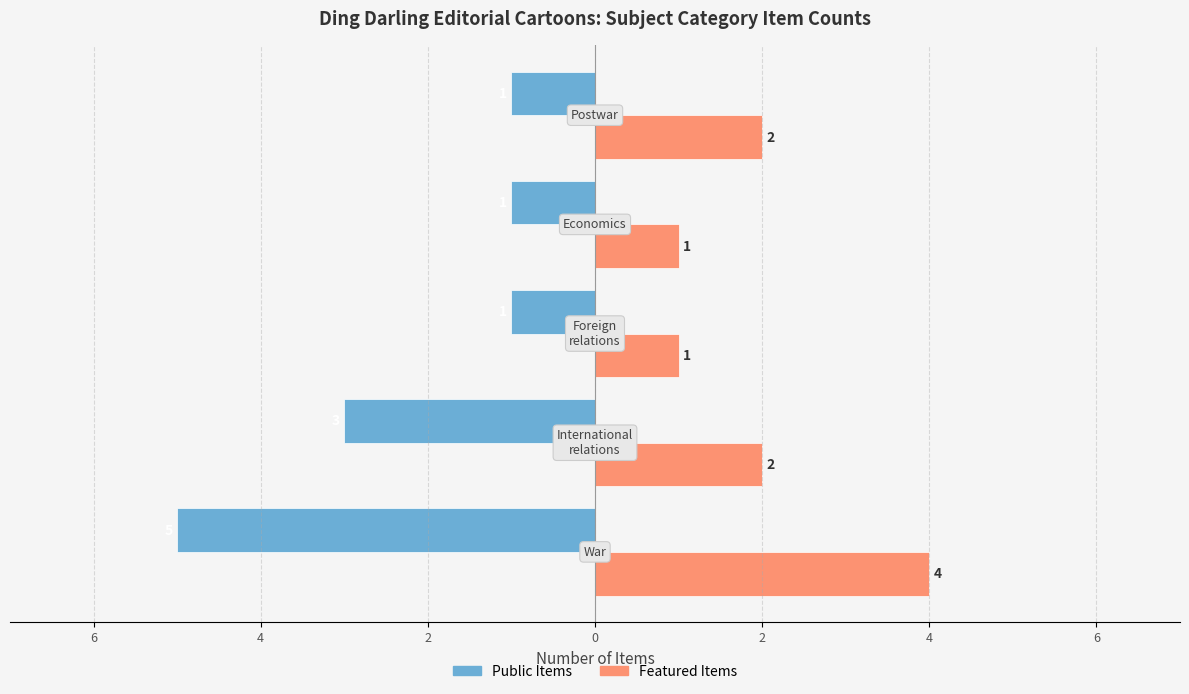

What are all the series names shown in the legend?

Public Items, Featured Items